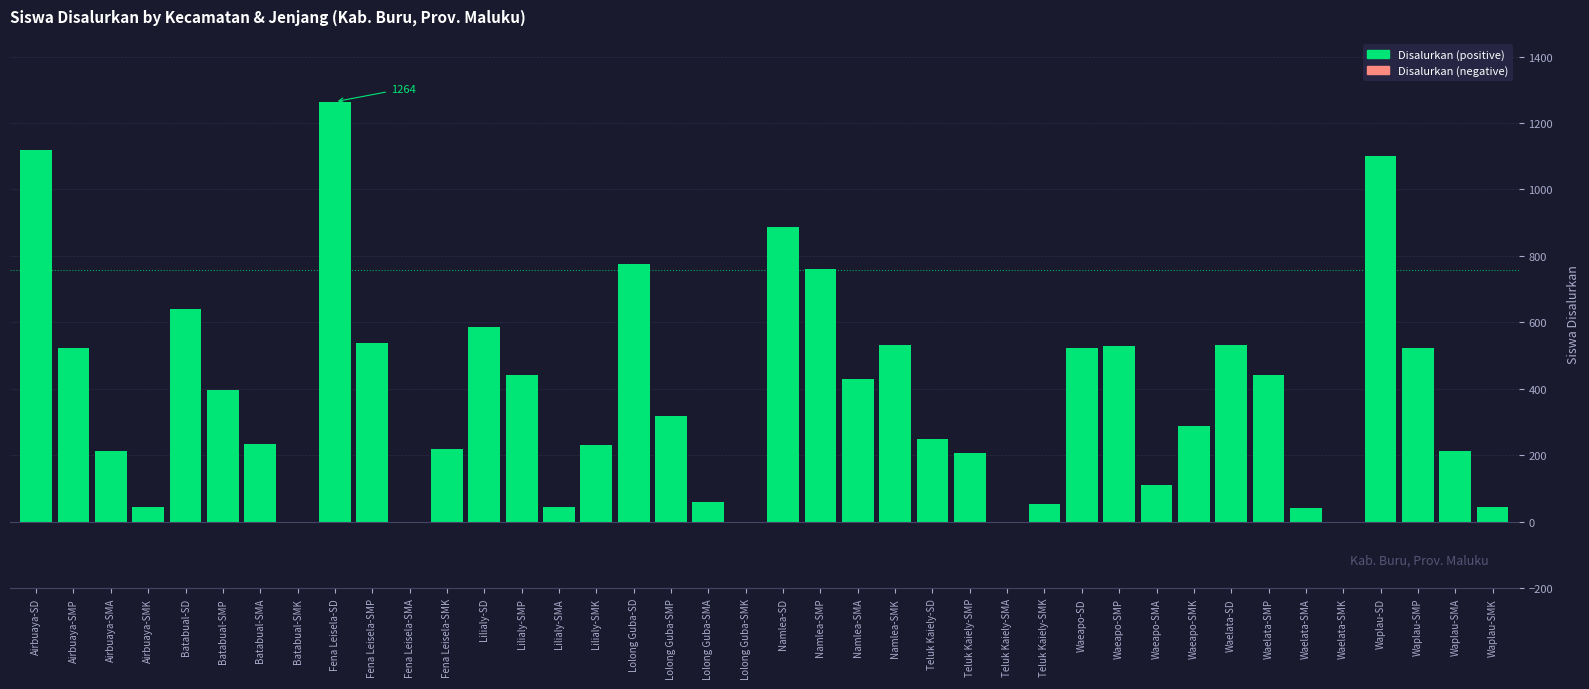

What value does the data have at Airbuaya-SMP?

524